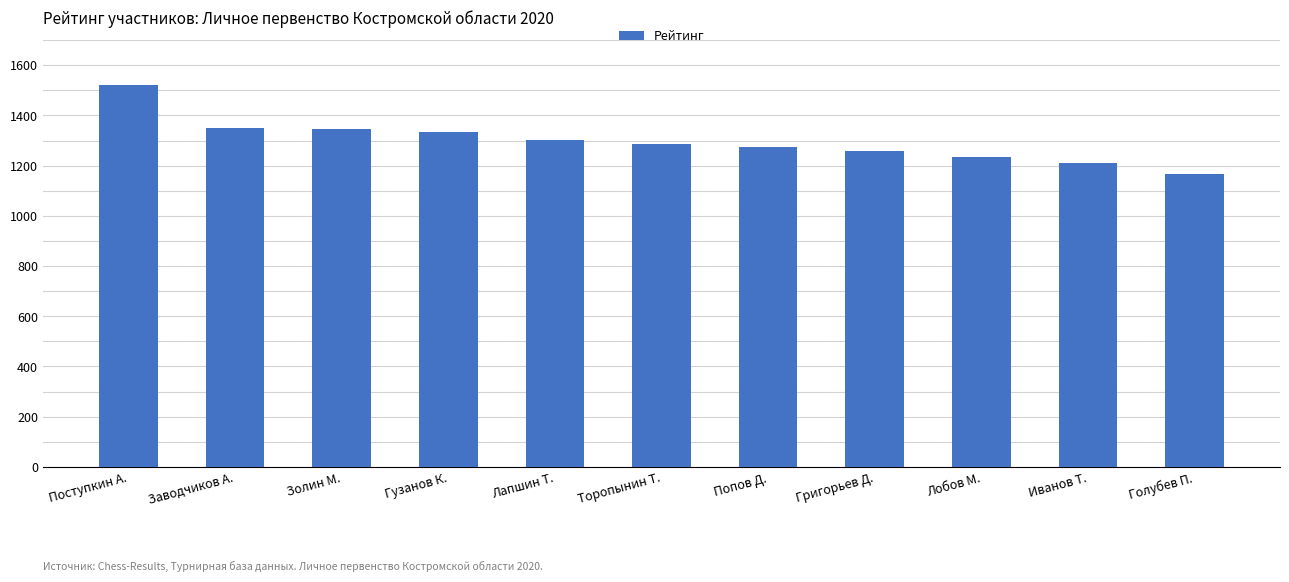

What position from the left is Григорьев Д.?

8